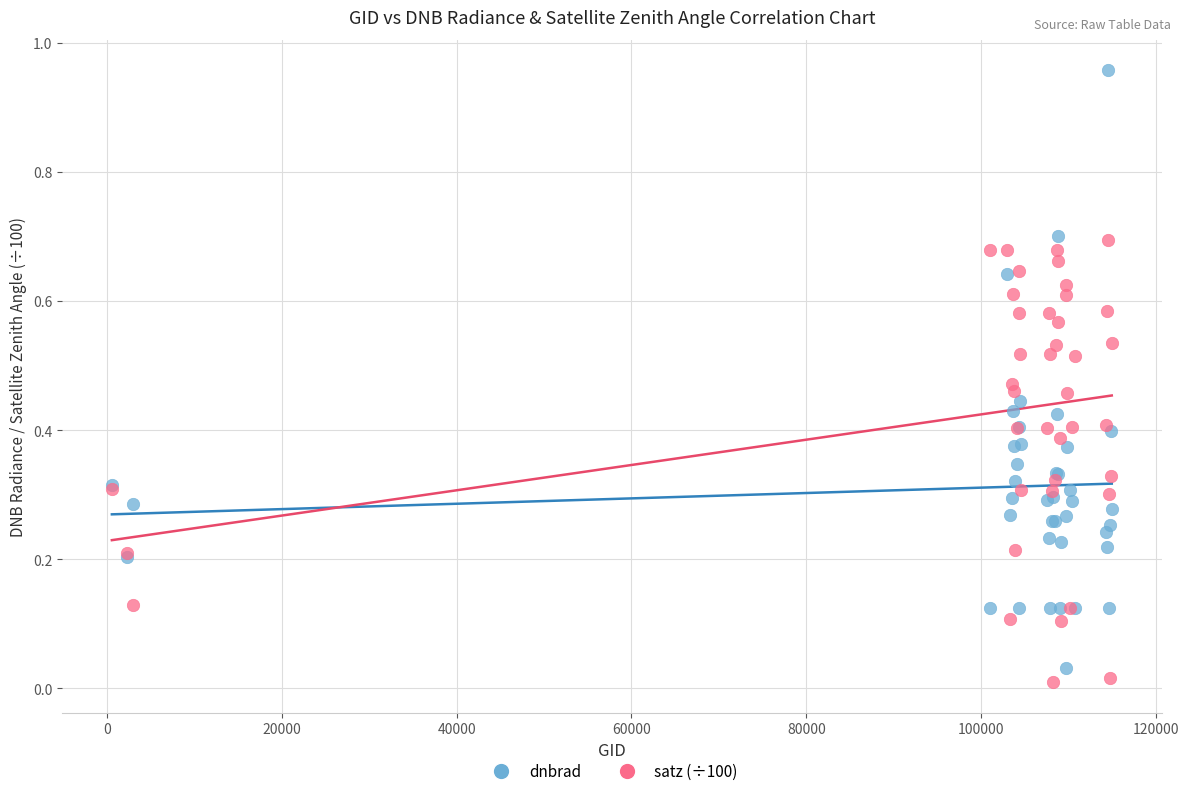

What is the X range (max minus min) for the scatter plot?

114419.0